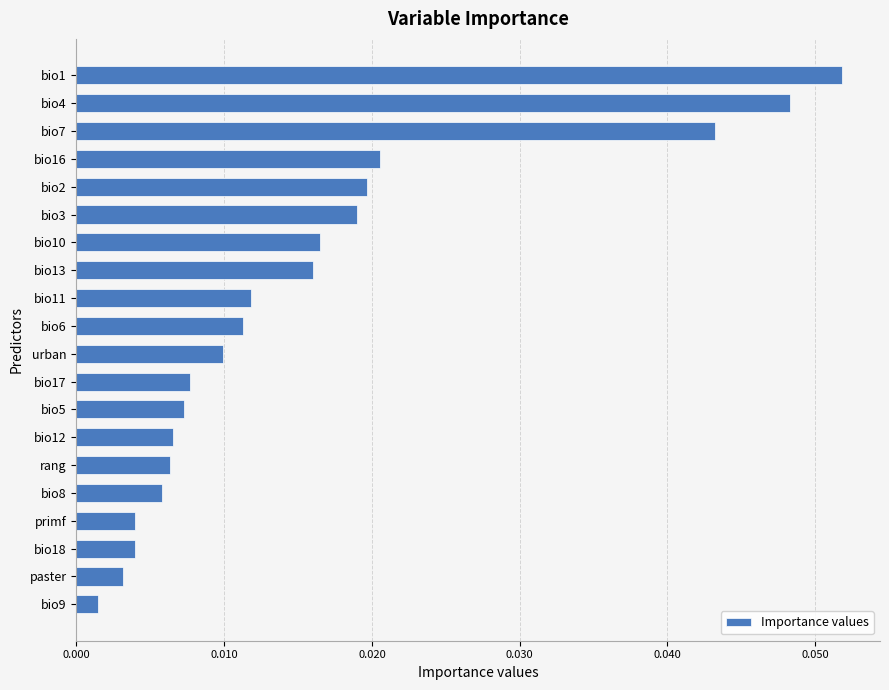

Between bio7 and bio17, which is larger?

bio7